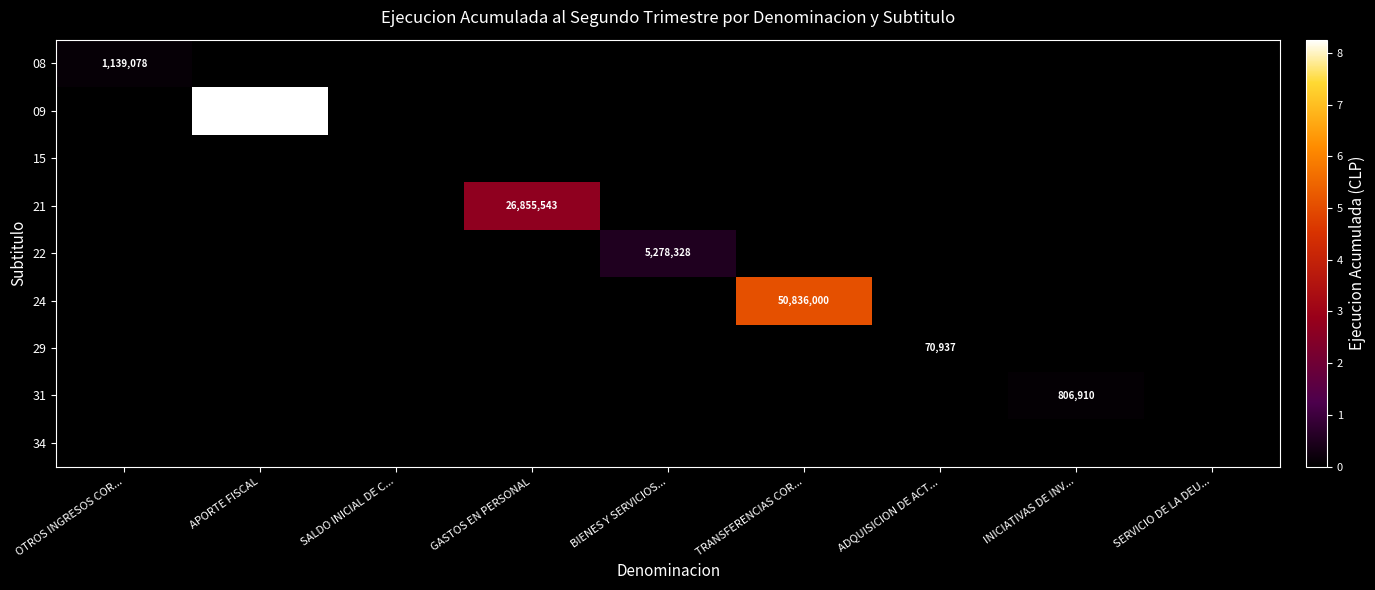

Which series has the largest range (max minus min)?

09